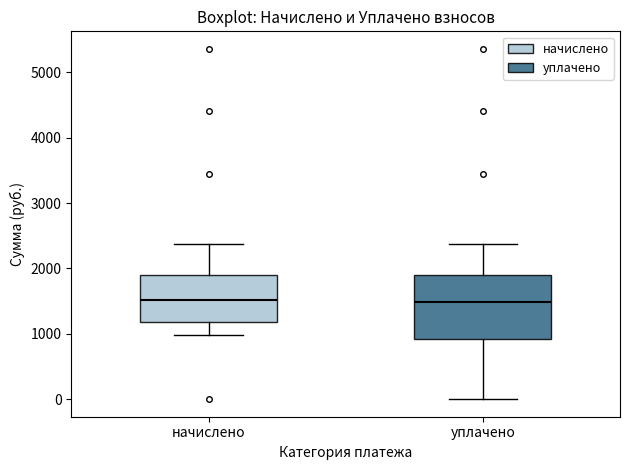

Reading left to right, read every box against the y-axis: the position of its median line, the range the box covers, and the ends of its whiskers. The values are not printed on the chart, so give them approximately, as read against the axis.

начислено: median 1500, box 1200 to 1900, whiskers 1000 to 2400
уплачено: median 1500, box 900 to 1900, whiskers 0 to 2400